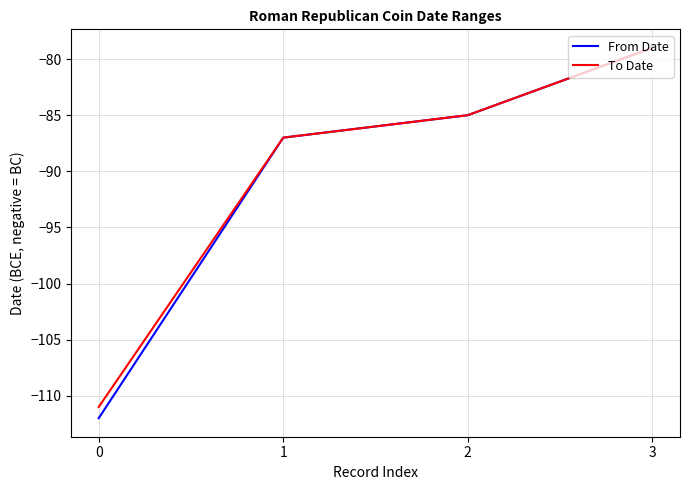

Reading right to left, transcribe all the data shown in this chart.

From Date: -79	-85	-87	-112
To Date: -79	-85	-87	-111